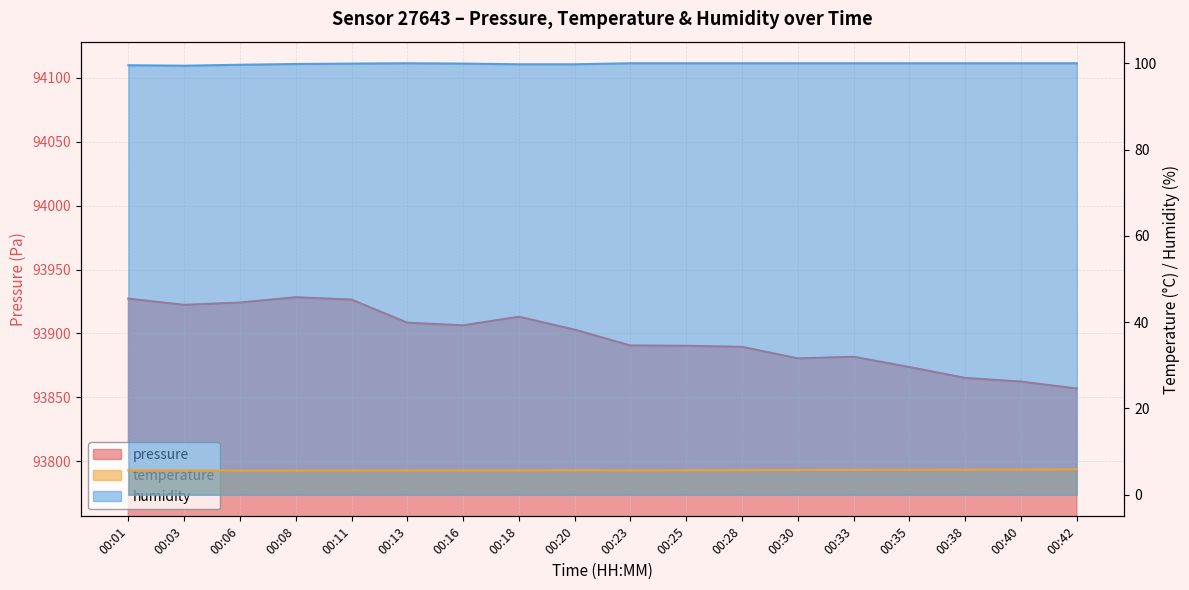

Is the value of pressure at 00:13 greater than the value of humidity at 00:23?

Yes